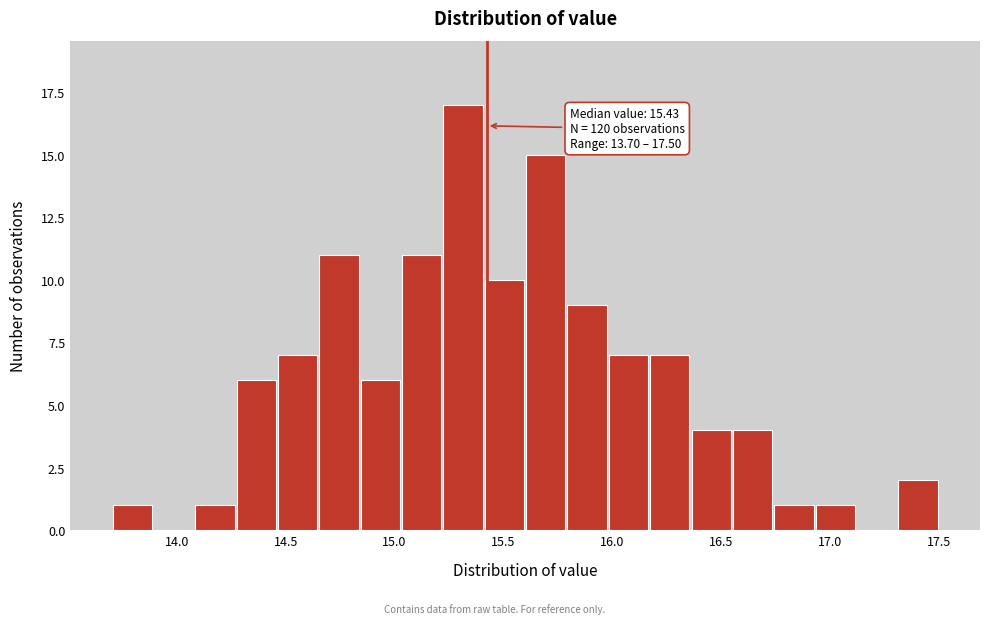

Around what value on the x-axis is the tallest bar? Give the approximate position of its centre, as read against the axis.

15.30